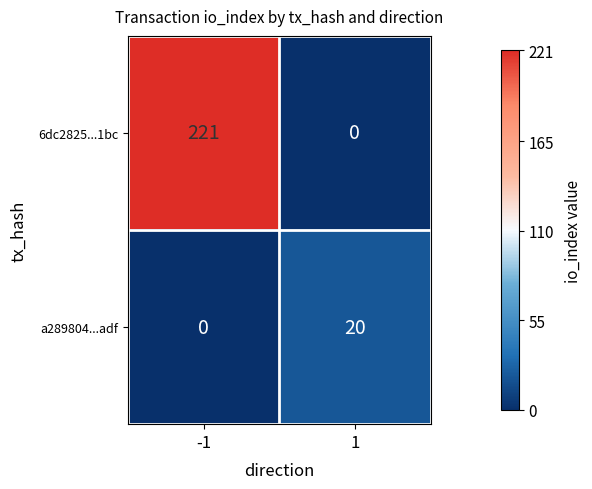

List the series in order of their peak value, lowest first.

a289804...adf, 6dc2825...1bc